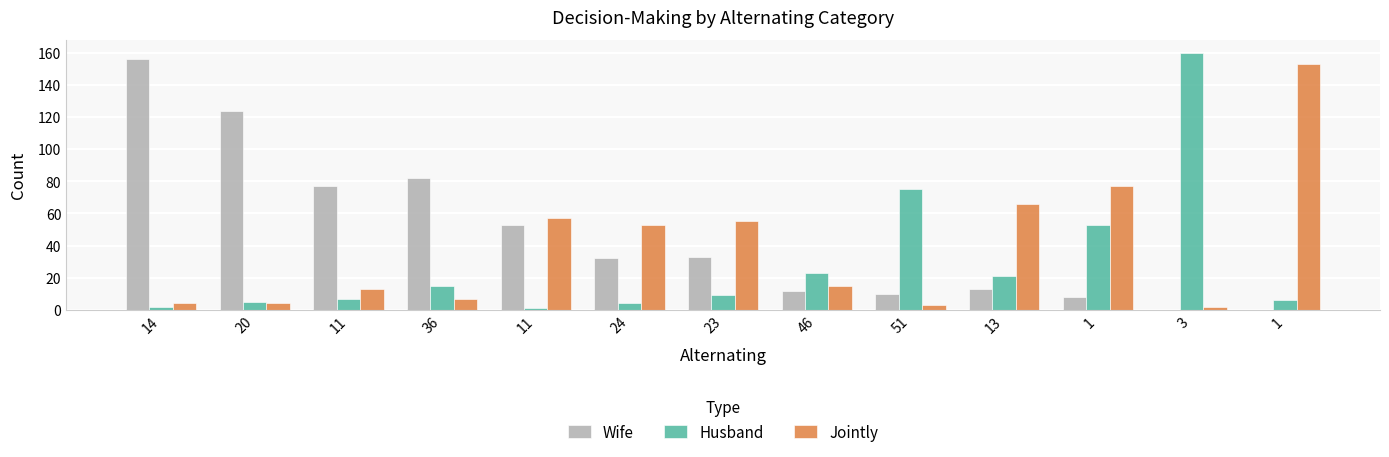

How many groups of bars are there?

13